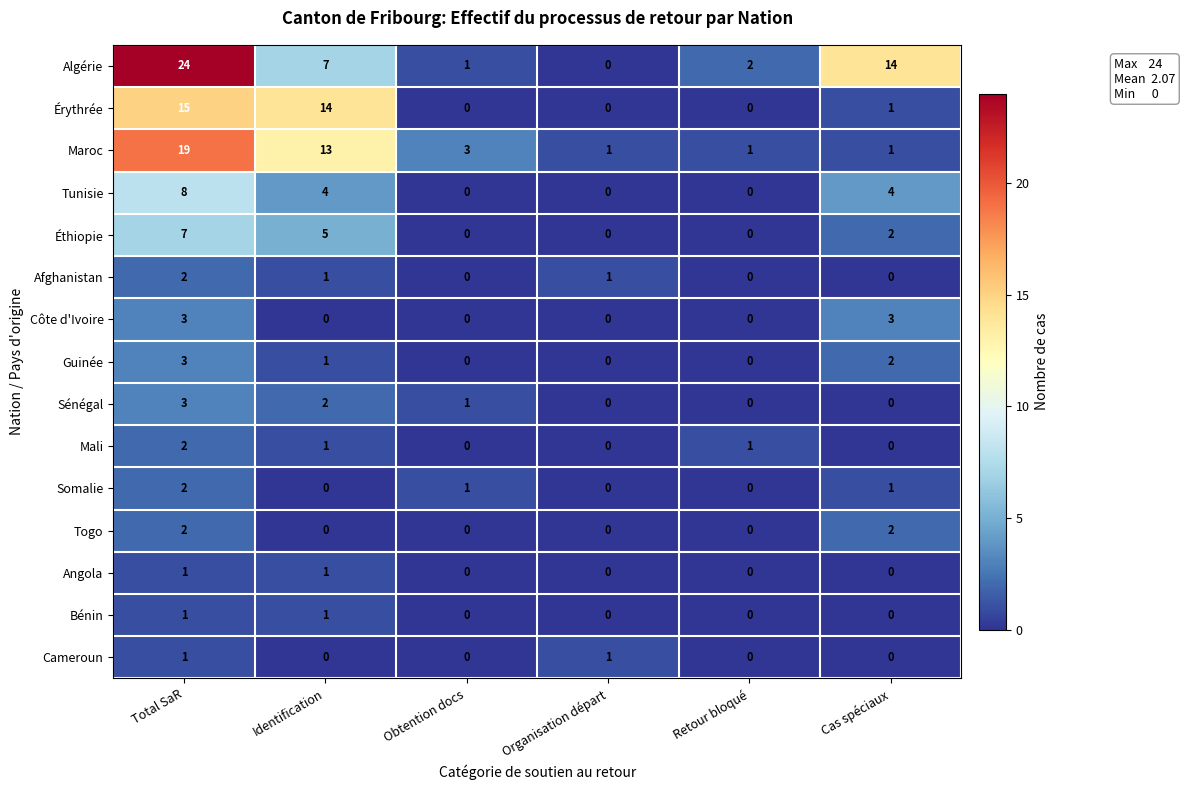

How many data points does each series have?

6